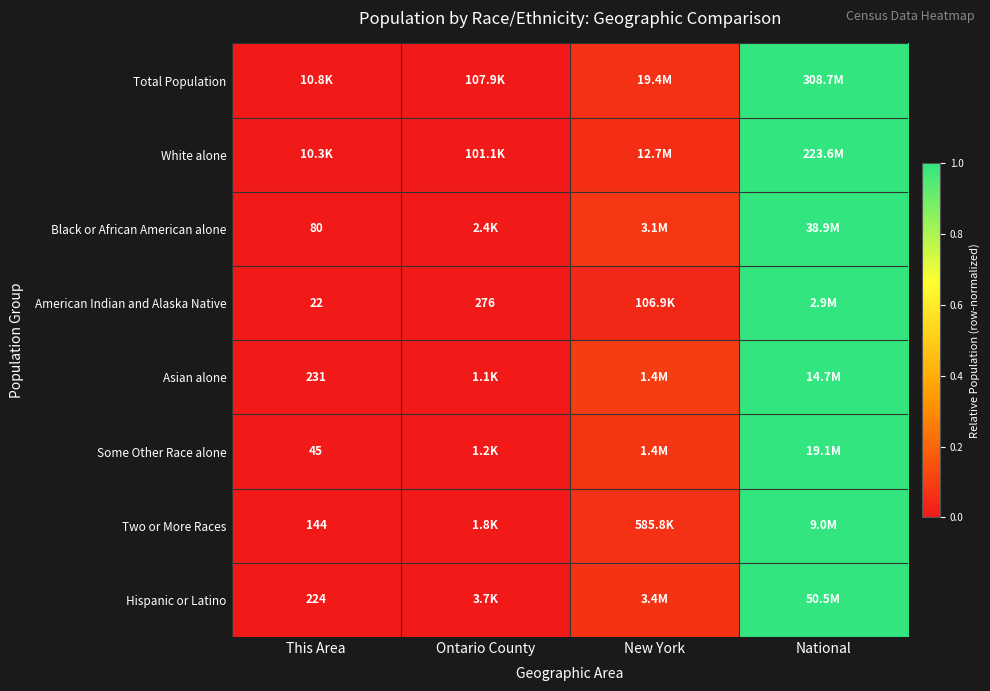

At which category is the sum across all series the highest?

National